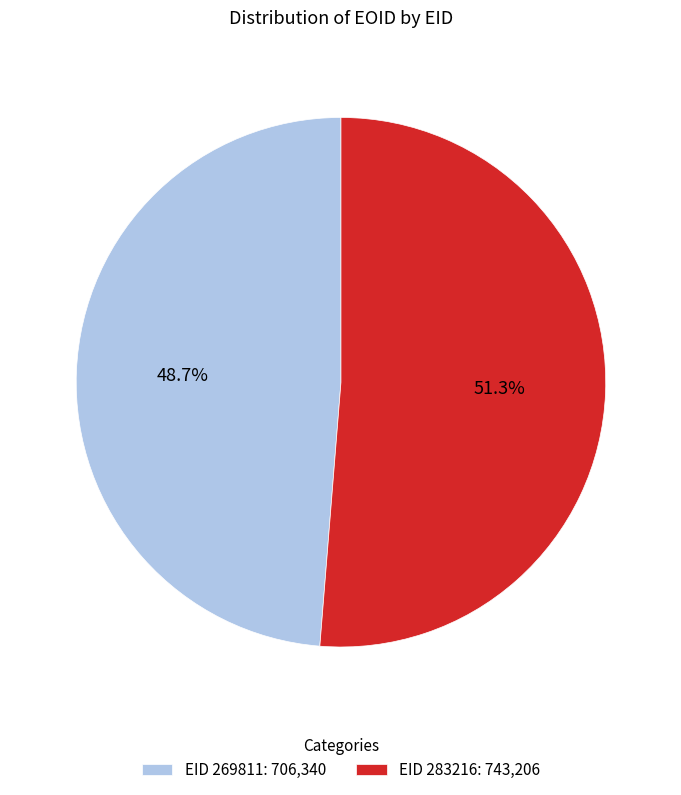

Which category accounts for the majority?

EID 283216: 743,206